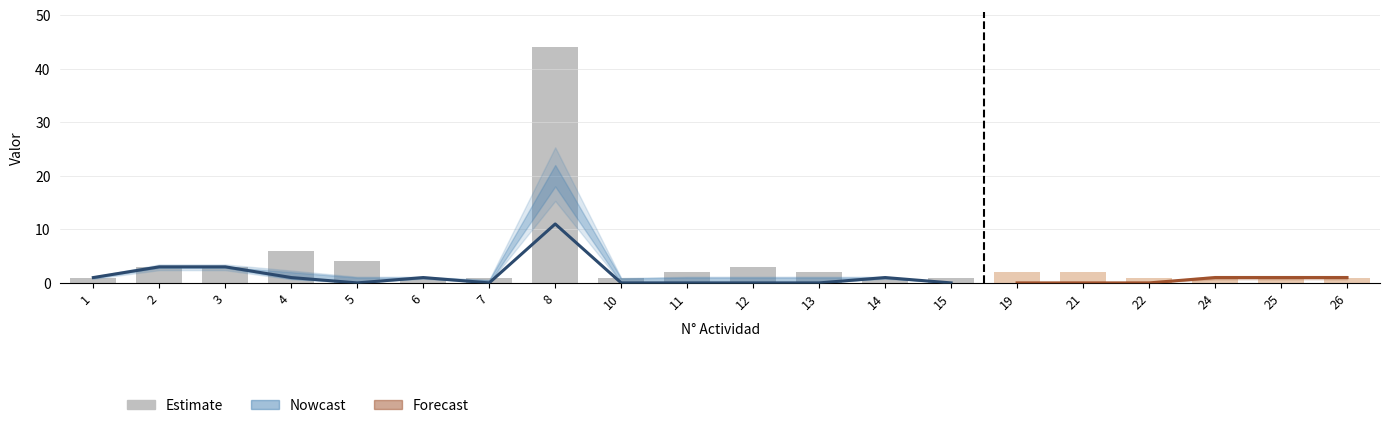

What is the sum of the Ejecutado_upper values at 8 and 3?

25.0